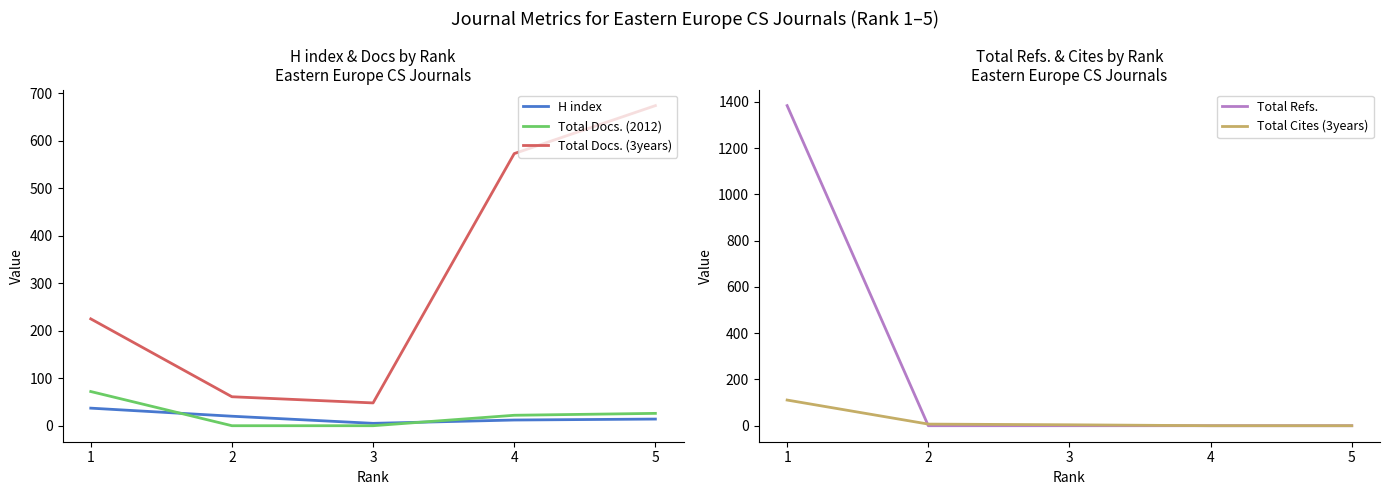

How many lines are shown in the chart?

5